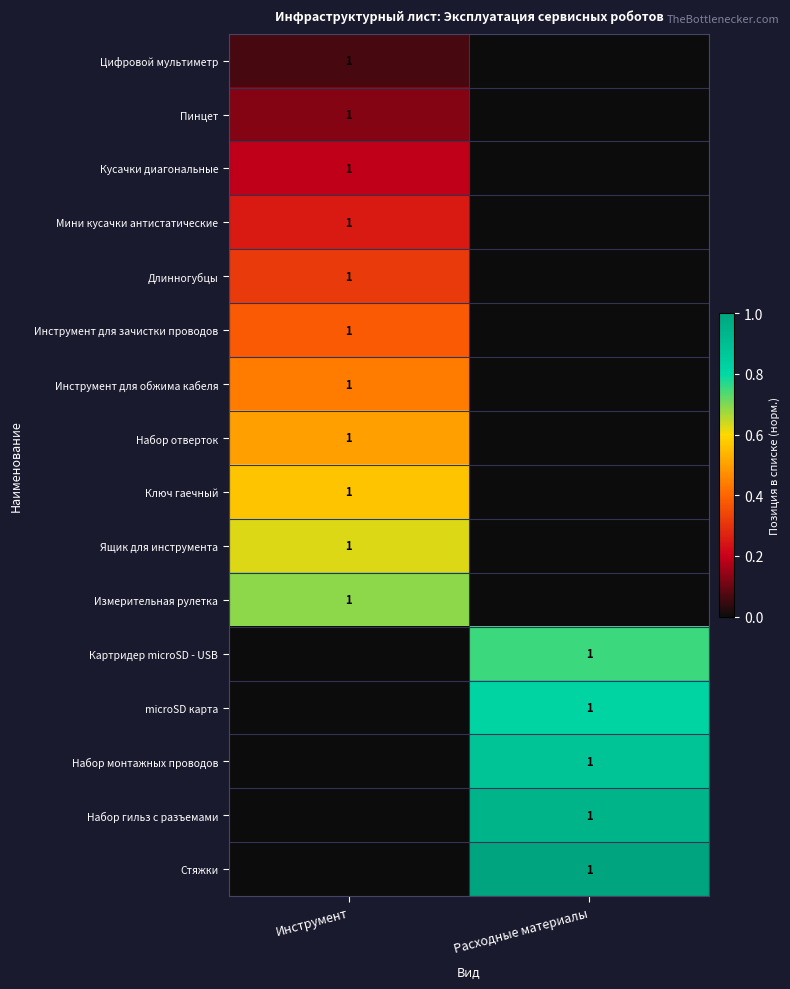

The Кусачки диагональные series shows 2 at Инструмент. True or false?

False